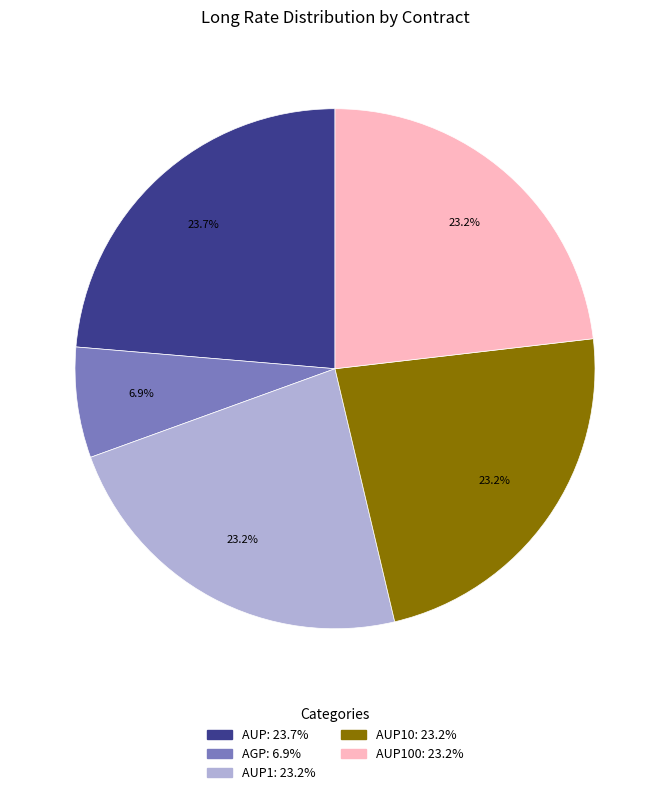

To the nearest percent, what is the difference between the largest and smallest slice percentages?

17%